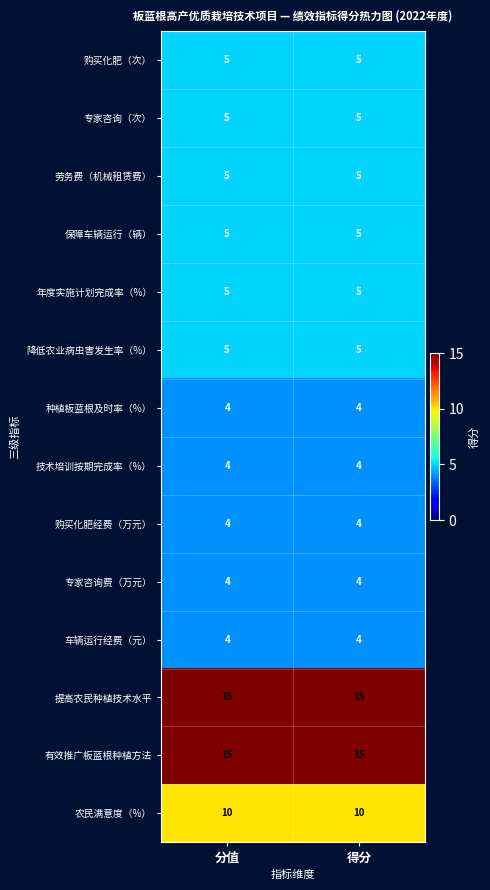

How many data points does each series have?

2